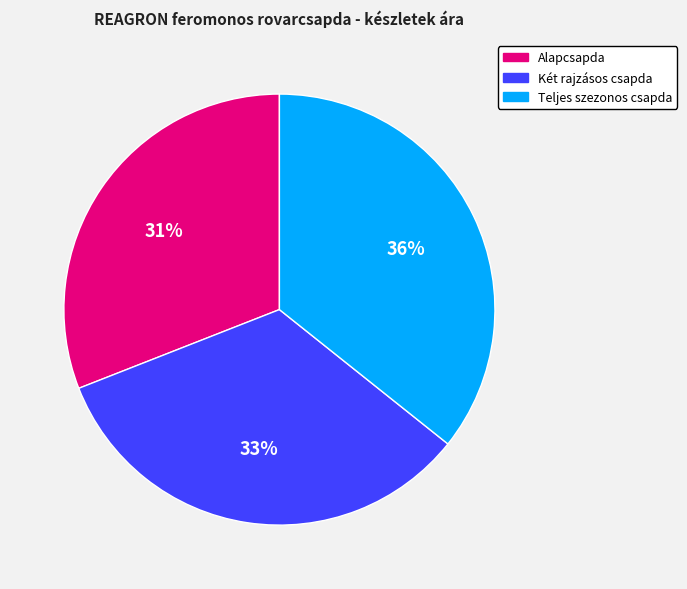

To the nearest percent, what percentage of the pie is Teljes szezonos csapda?

36%